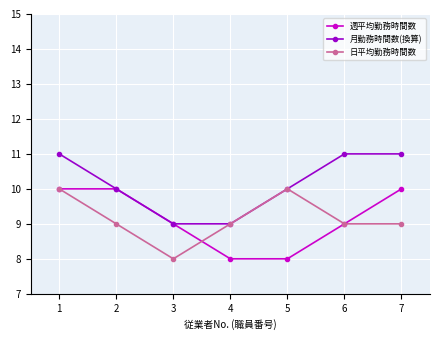

True or false: 月勤務時間数(換算) has a value of 10 at 5.

True